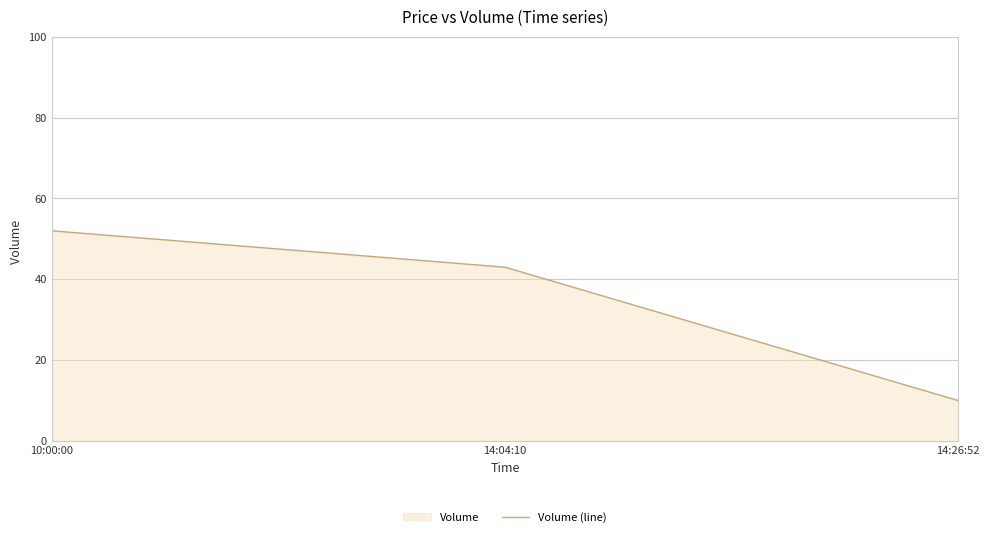

Where does the data first go above 43?

10:00:00